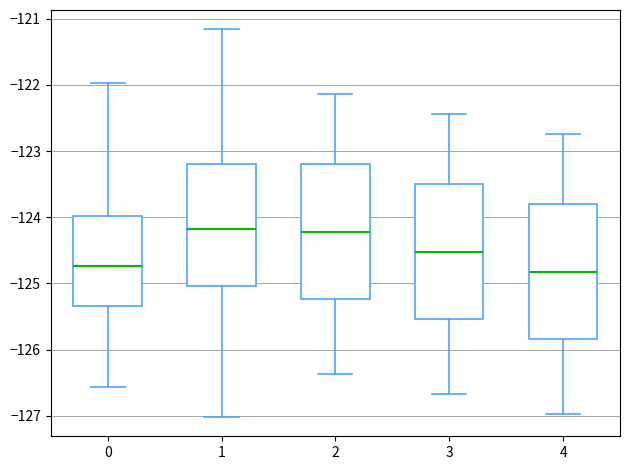

Reading left to right, read every box against the y-axis: the position of its median line, the range the box covers, and the ends of its whiskers. The values are not printed on the chart, so give them approximately, as read against the axis.

0: median -124.7, box -125.3 to -124.0, whiskers -126.6 to -122.0
1: median -124.2, box -125.0 to -123.2, whiskers -127.0 to -121.2
2: median -124.2, box -125.2 to -123.2, whiskers -126.4 to -122.1
3: median -124.5, box -125.5 to -123.5, whiskers -126.7 to -122.4
4: median -124.8, box -125.8 to -123.8, whiskers -127.0 to -122.7